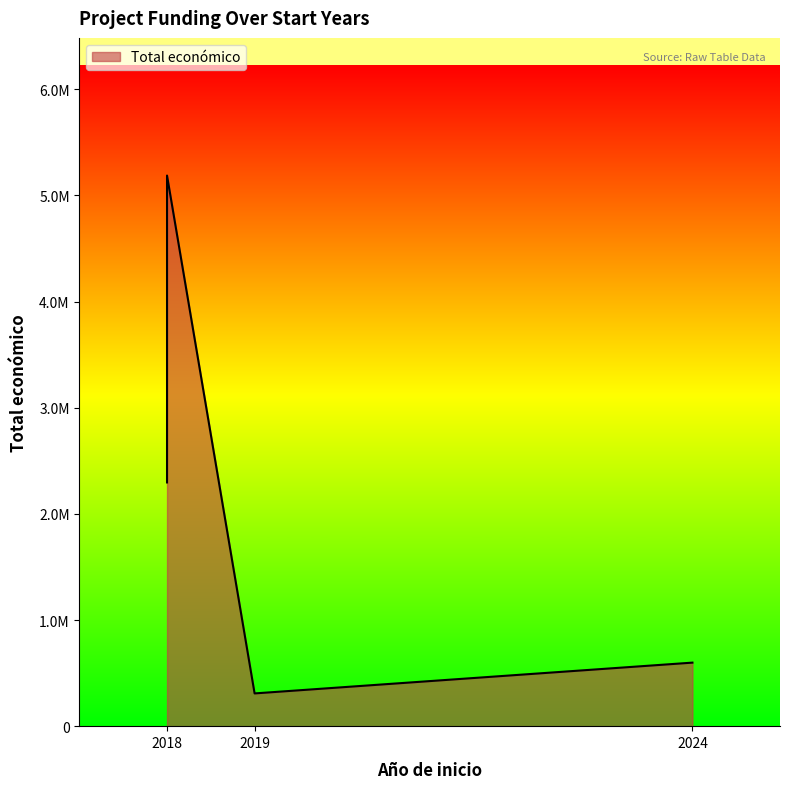

Where is the first local minimum?

2019